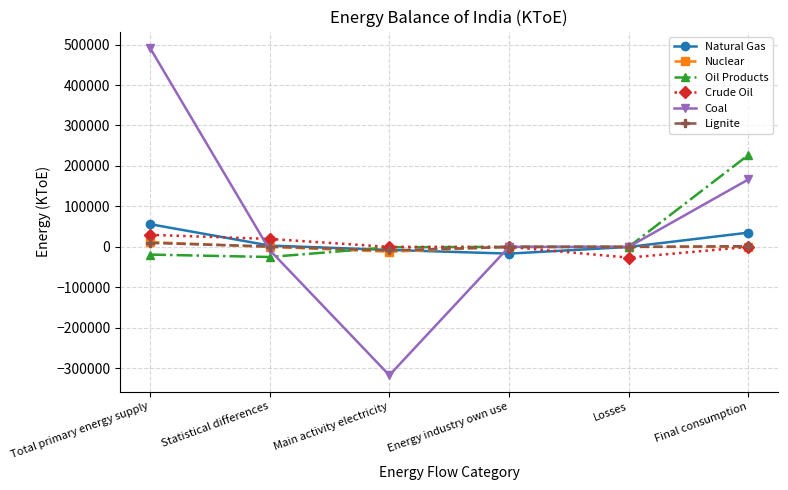

Does the chart have visible grid lines?

Yes